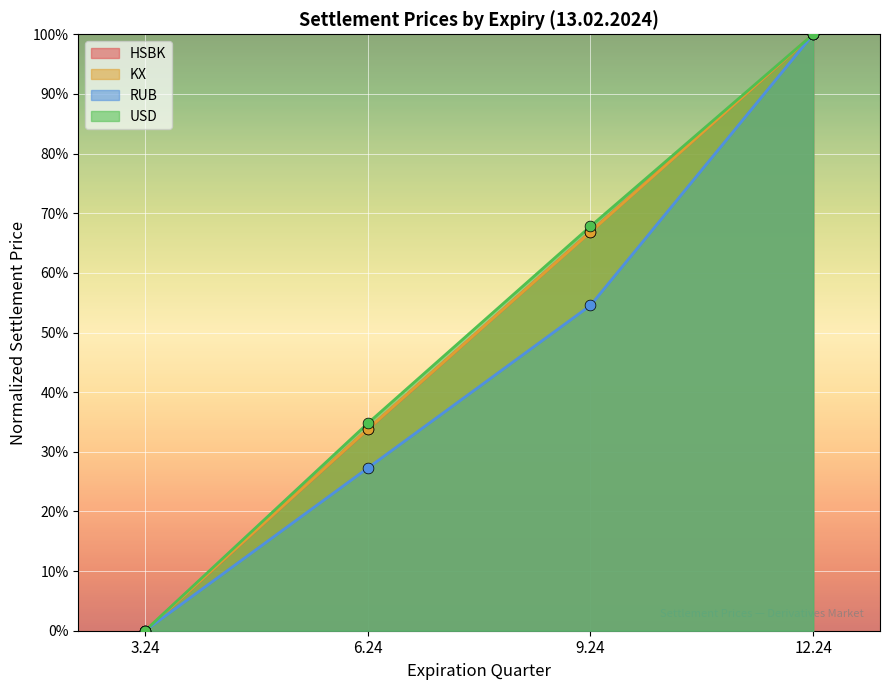

Which series has the largest total across all categories?

USD